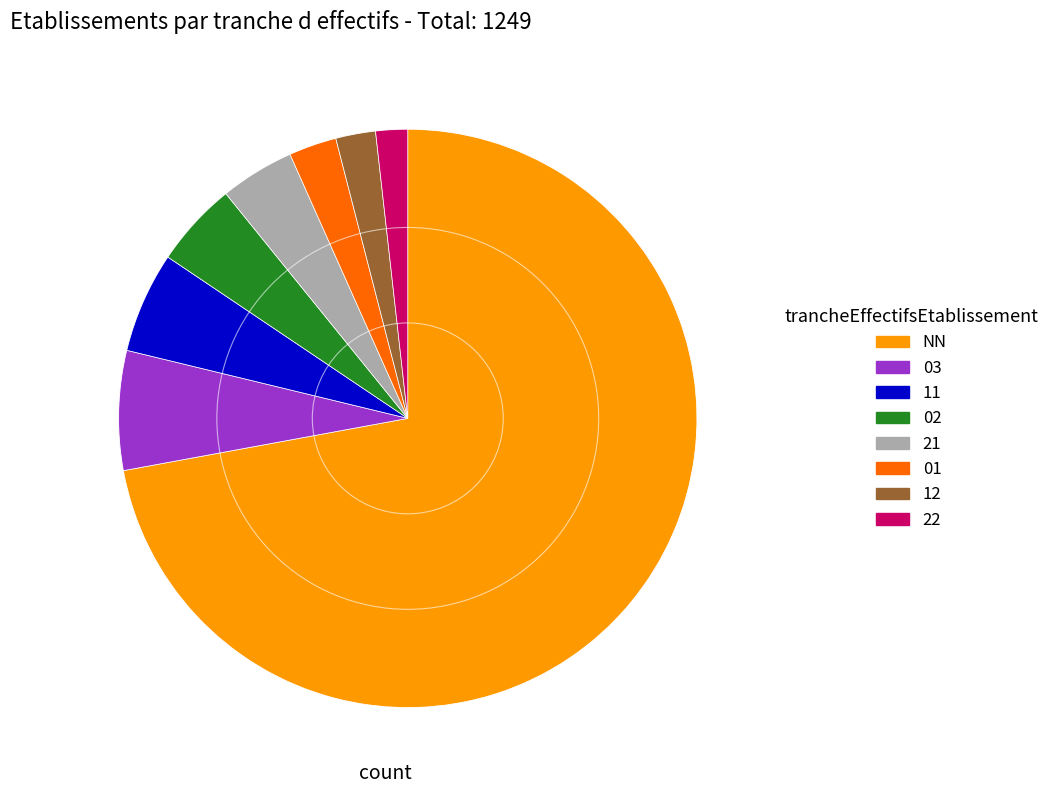

Do 01 and 03 together represent more than half of the pie?

No